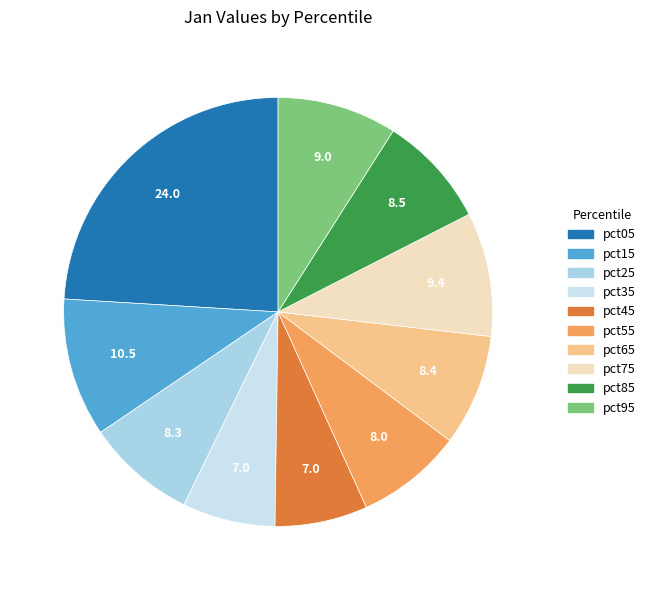

What is the largest slice in the pie chart?

pct05